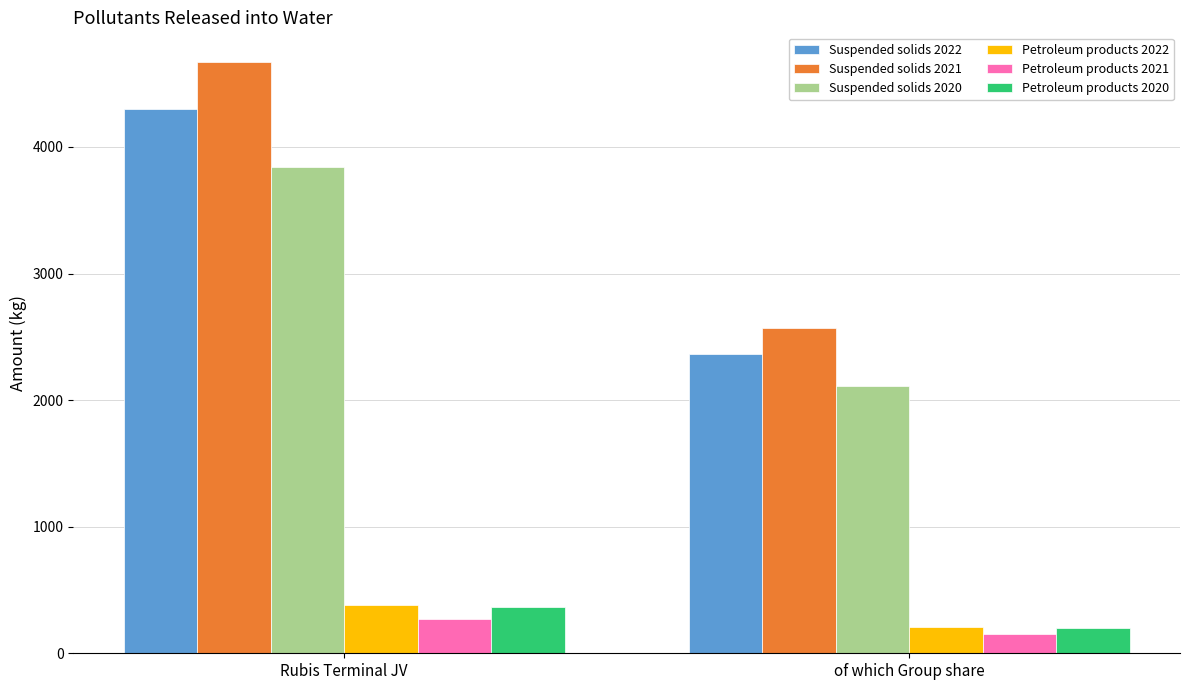

The value of Petroleum products 2020 at Rubis Terminal JV is 593. True or false?

False